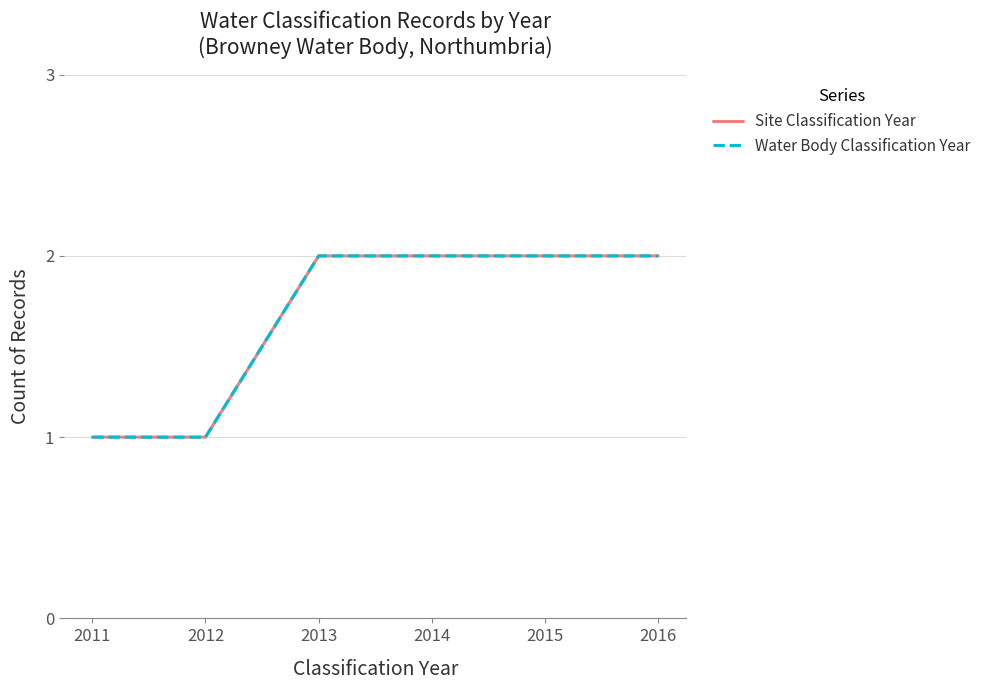

Is this an area chart (filled region under the line)?

No